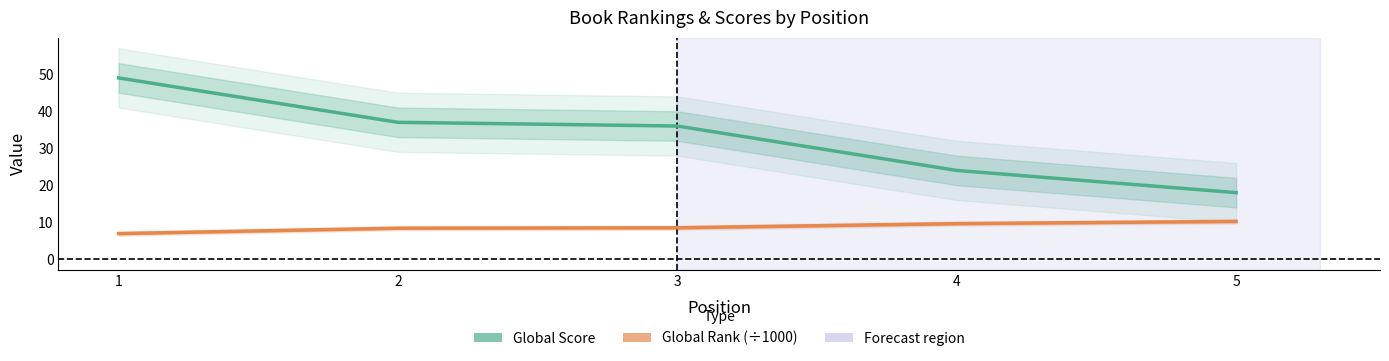

Count the number of categories in the chart.

5